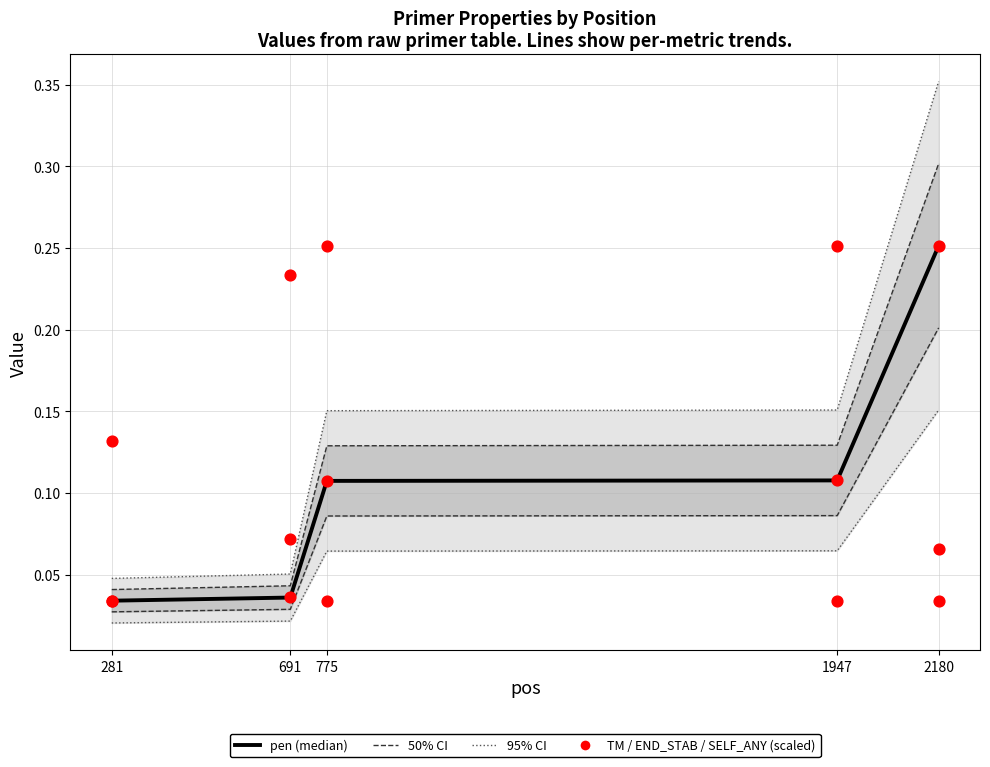

Which series contains the highest Y value?

95% CI upper